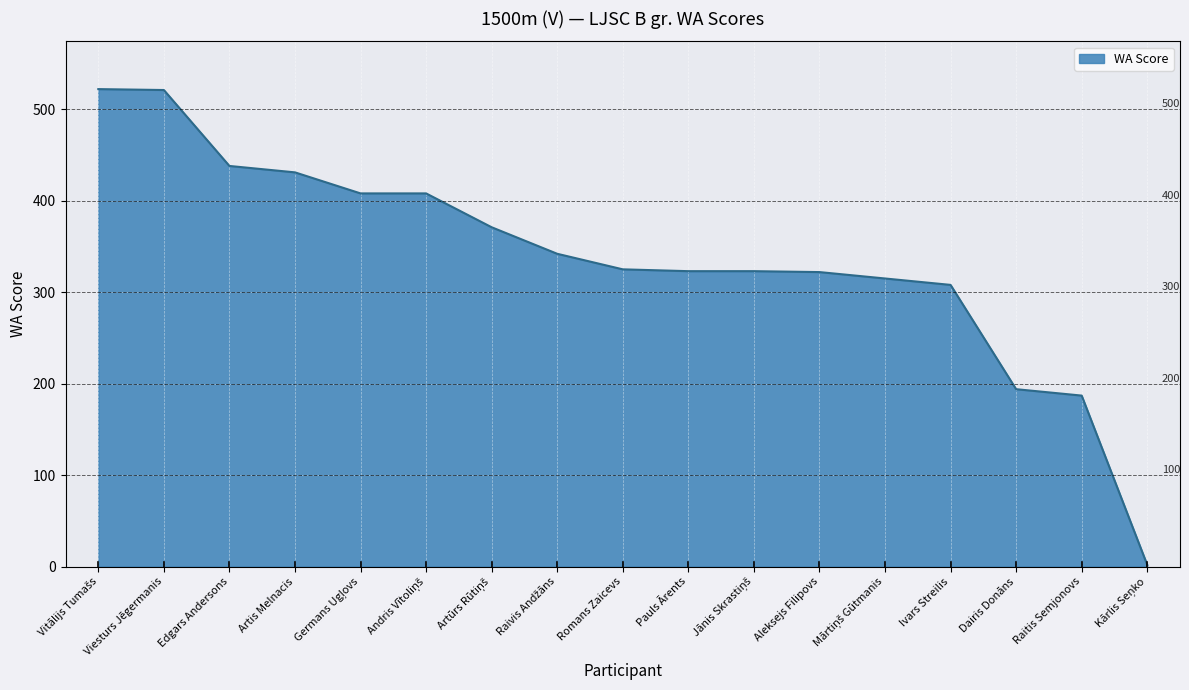

What is the change in value from Aleksejs Filipovs to Ivars Streilis?

-14